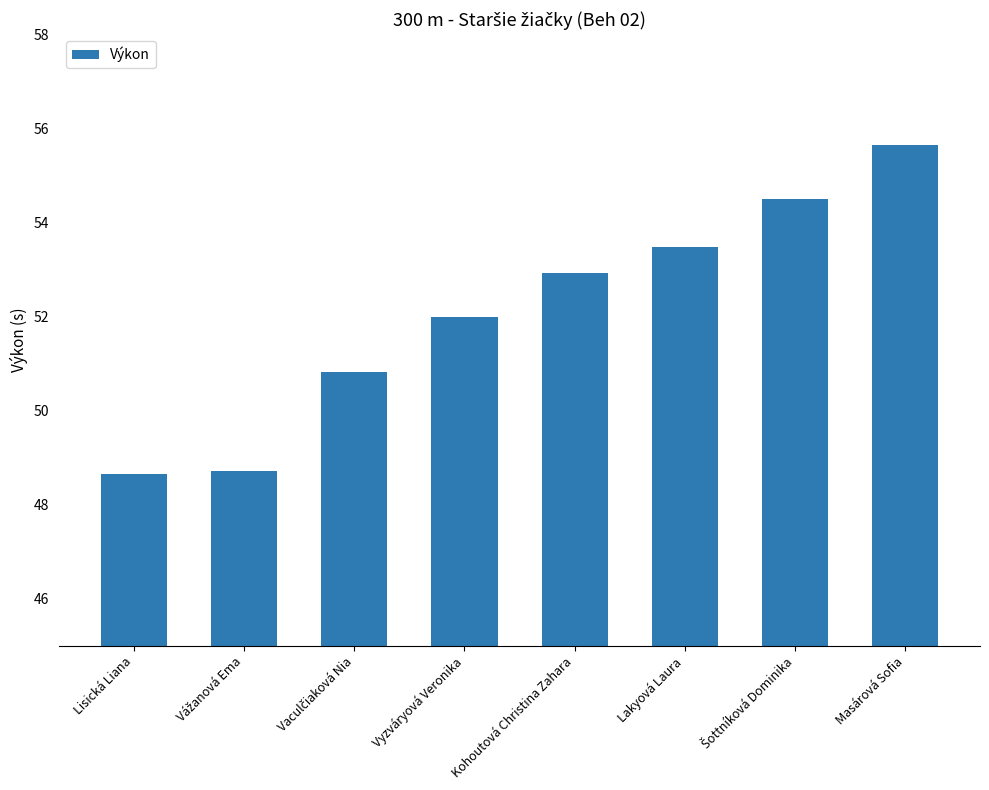

What position from the left is Vyzváryová Veronika?

4